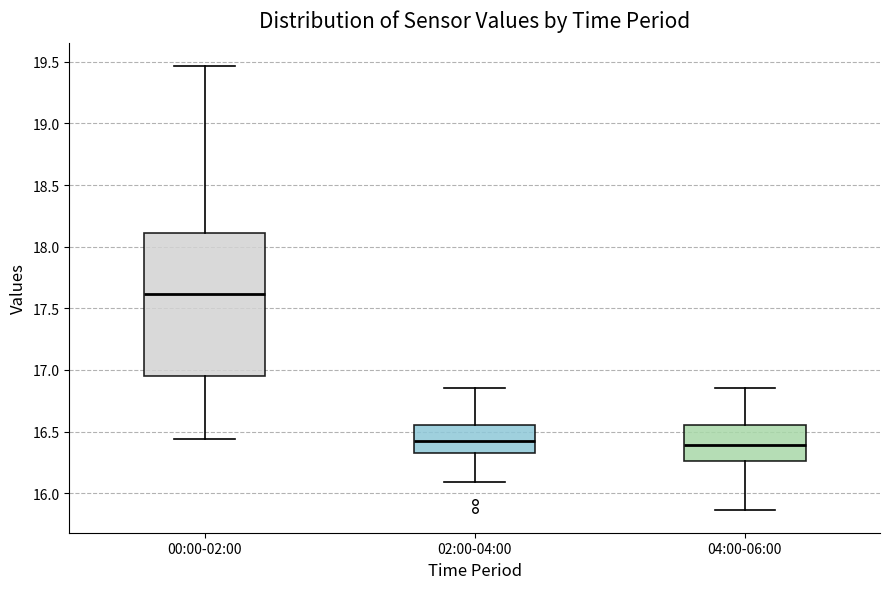

Where does the median line of the box for 02:00-04:00 sit on the y-axis? The values are not printed on the chart, so give them approximately, as read against the axis.

16.40